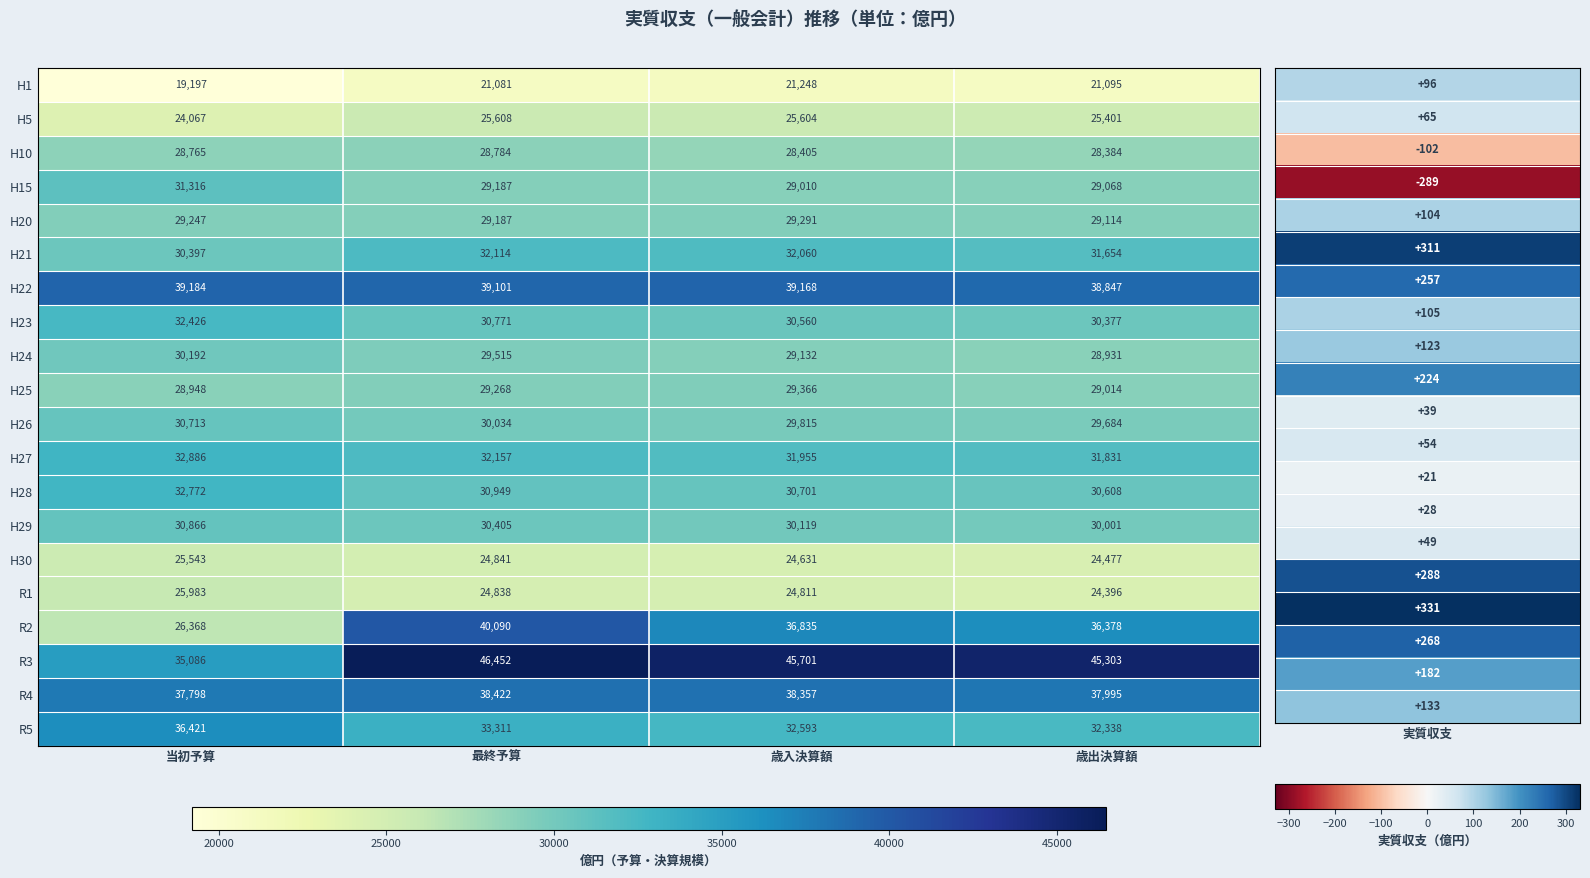

Which series has the widest spread of values?

R2